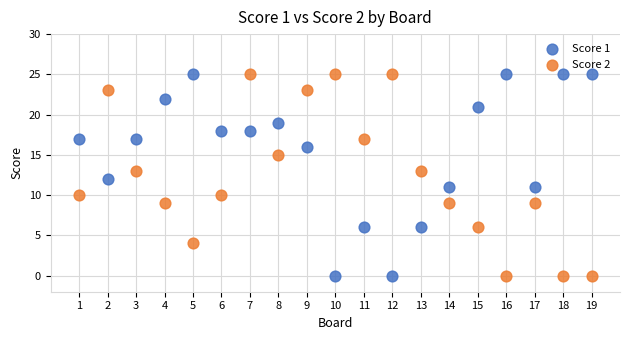

What is the X range (max minus min) for the scatter plot?

18